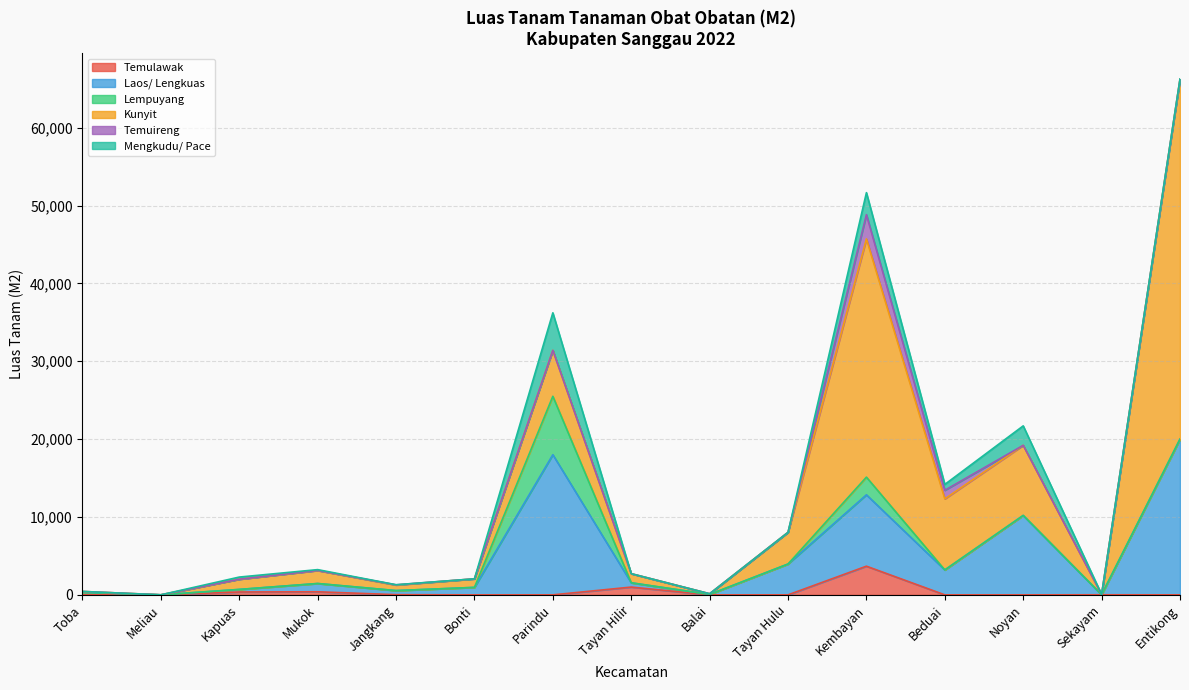

At which category is the sum across all series the highest?

Entikong